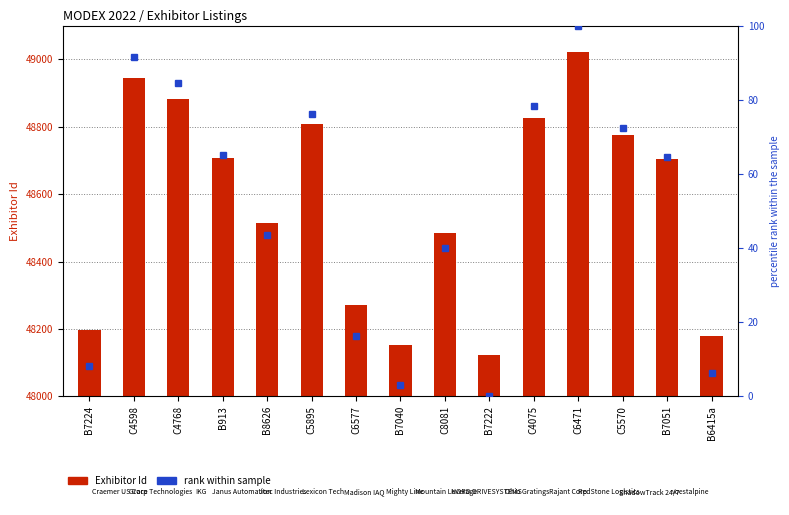

True or false: Exhibitor Id has a value of 73185.5 at B7222.

False